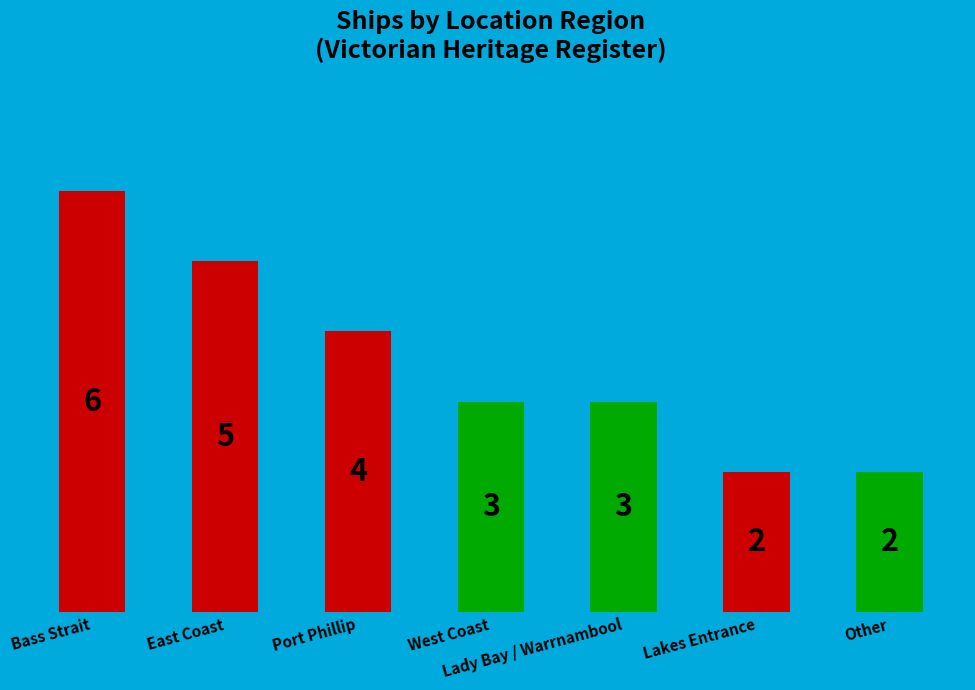

Are the bars grouped side by side (vs. stacked)?

No